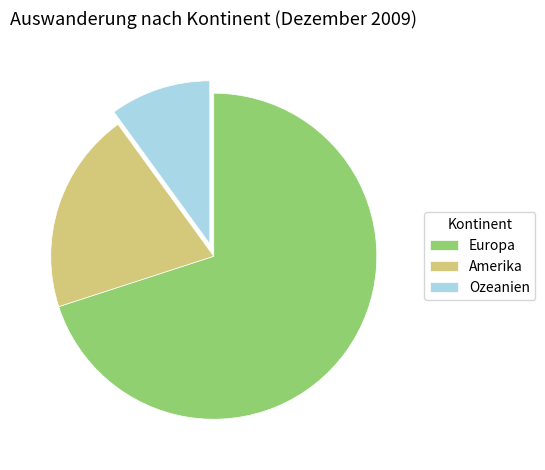

Which slice is the smallest?

Ozeanien